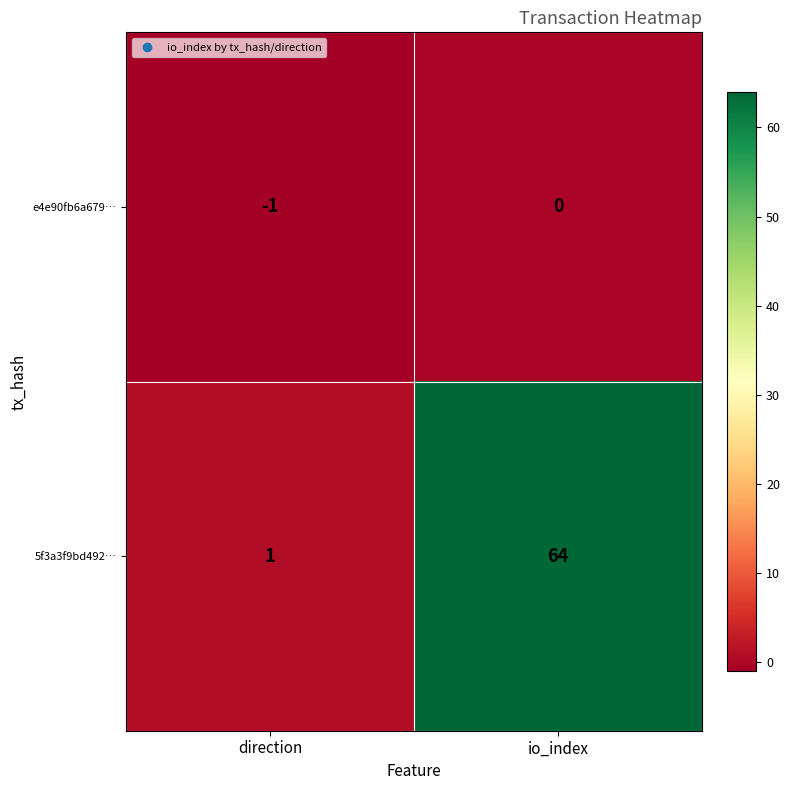

At how many categories does at least one series exceed 30?

1